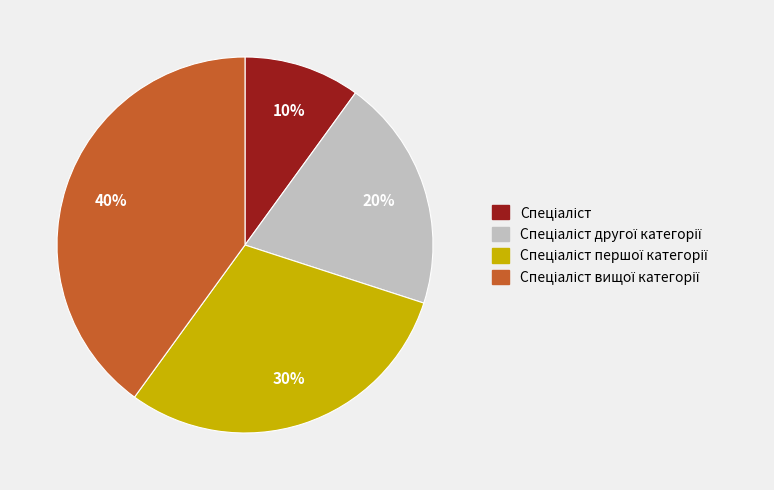

To the nearest percent, what is the difference between the largest and smallest slice percentages?

30%